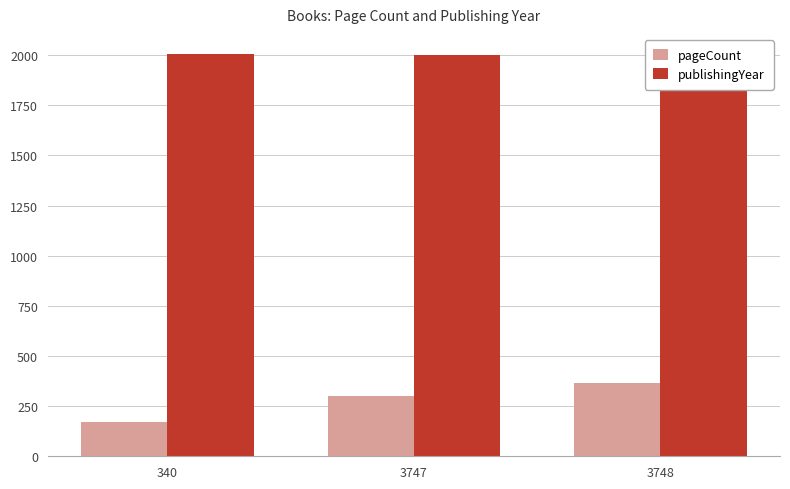

What is the smallest value displayed?

172